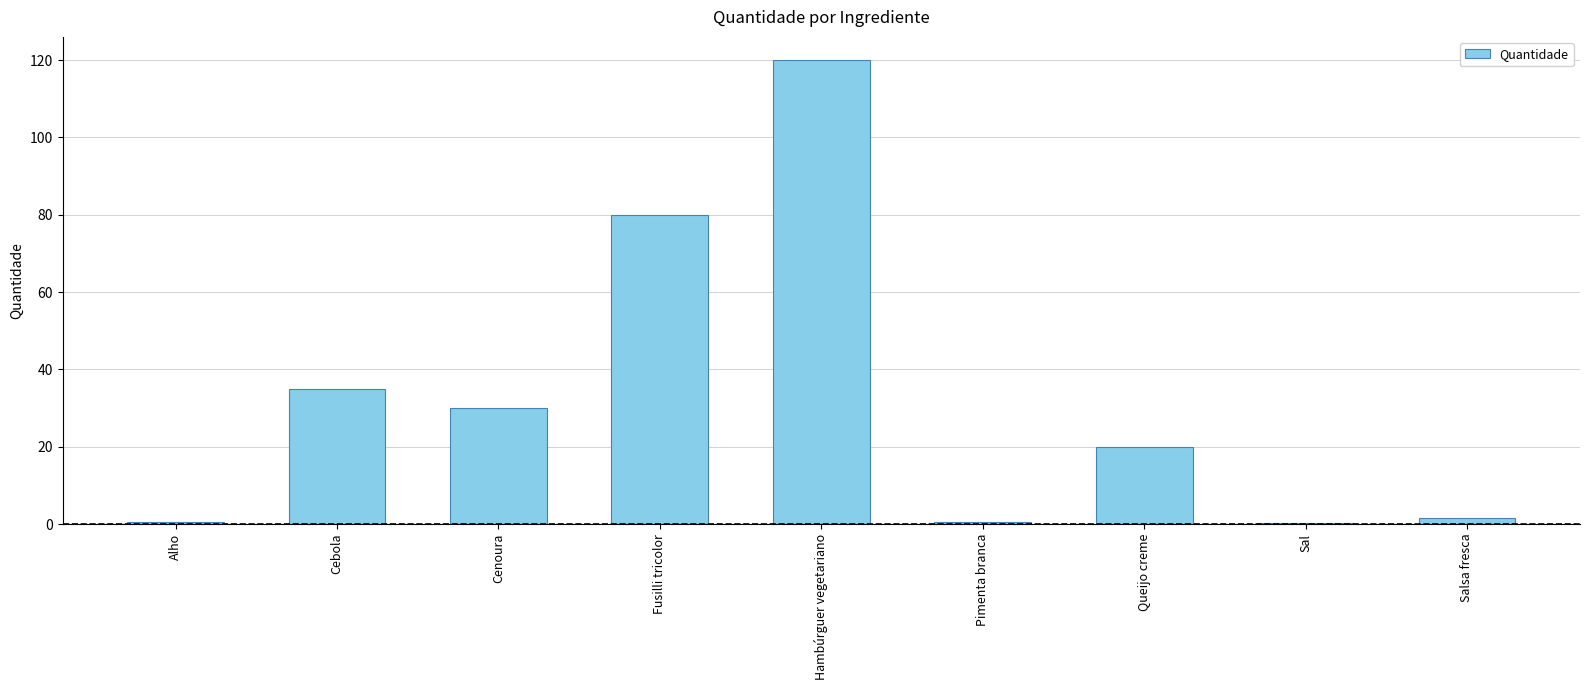

The chart shows a value of 9.2 at Cenoura. True or false?

False